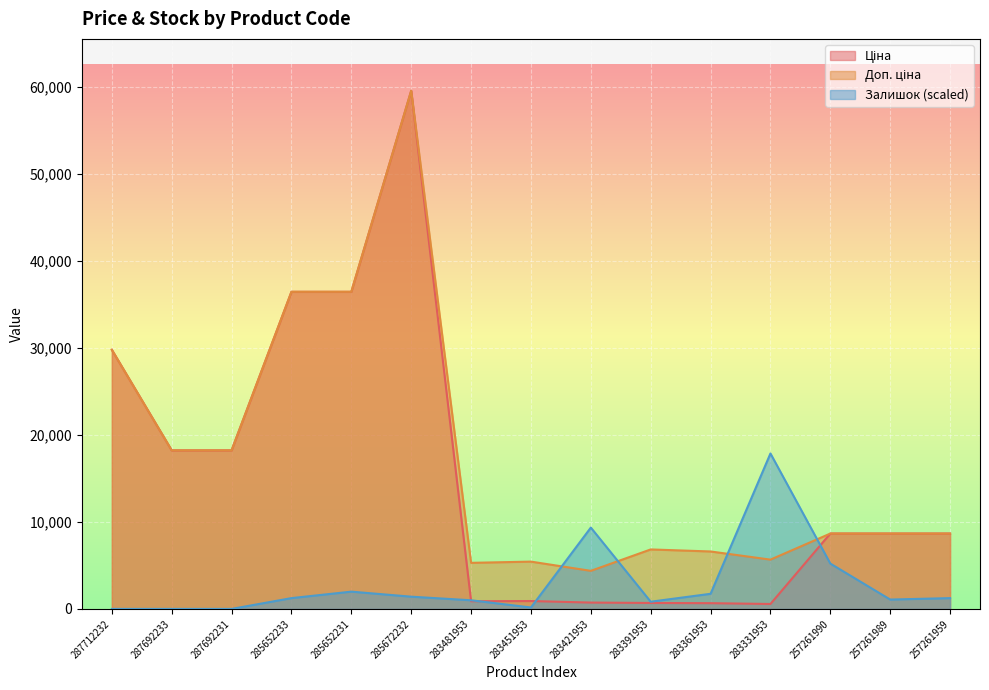

Rank the series by their maximum value, from lowest to highest.

Залишок, Ціна, Доп. ціна